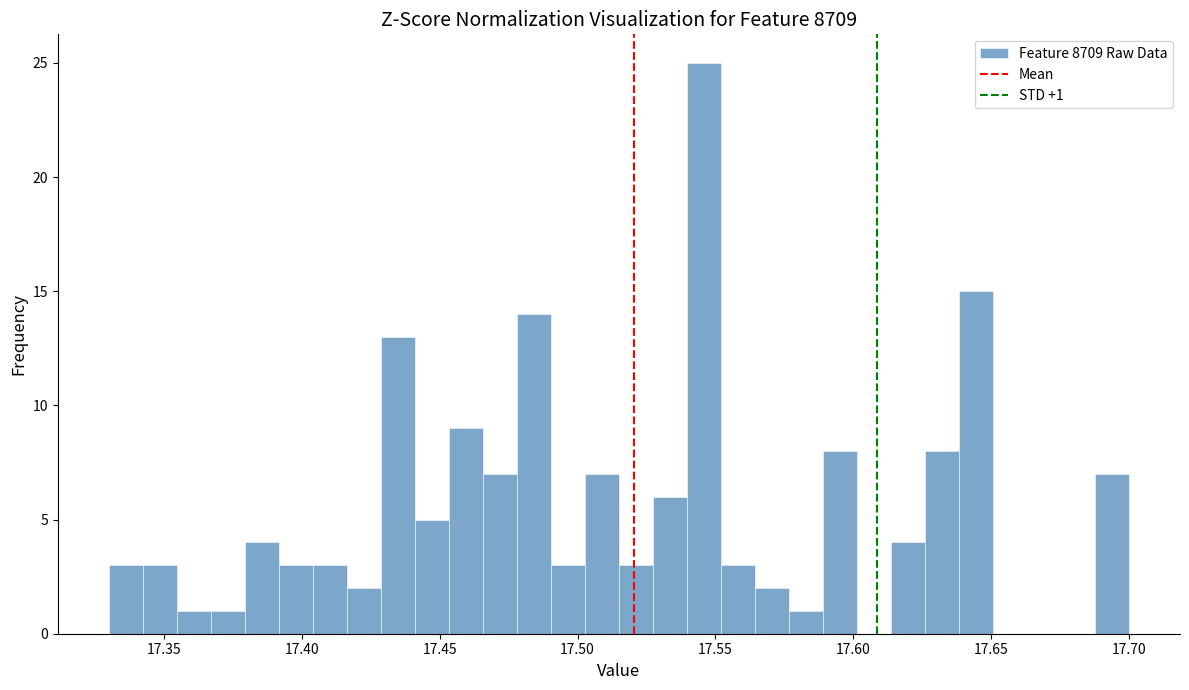

Around what value on the x-axis is the tallest bar? Give the approximate position of its centre, as read against the axis.

17.545